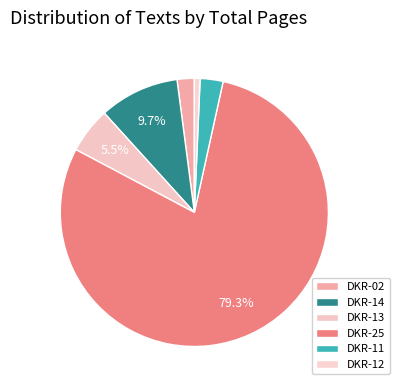

Which category has the smallest portion of the pie?

DKR-12